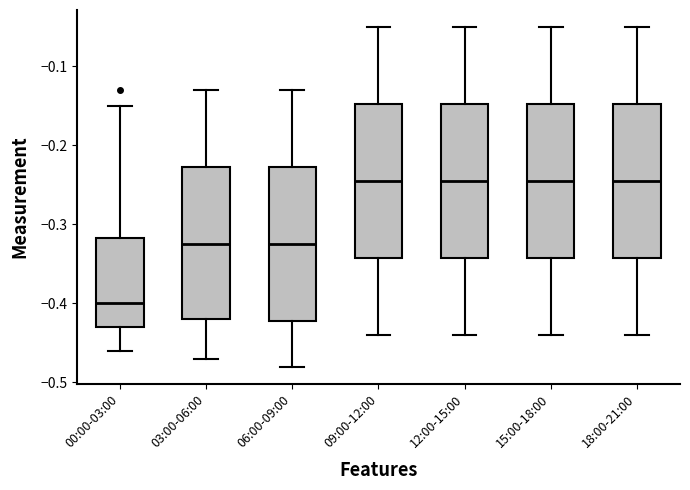

Where does the lower whisker of the box for 00:00-03:00 end on the y-axis? The values are not printed on the chart, so give them approximately, as read against the axis.

-0.46